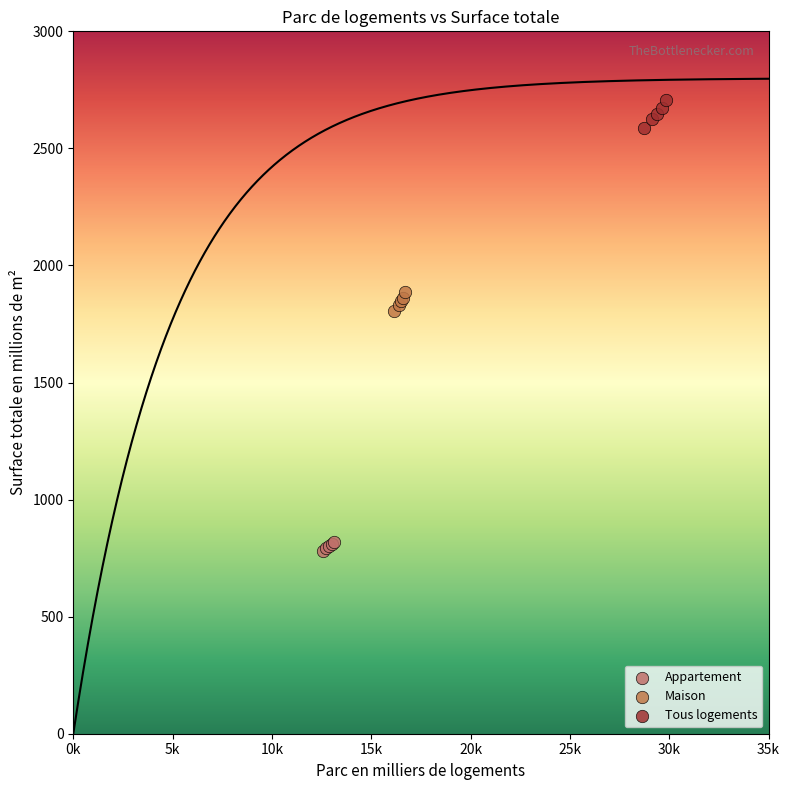

What are all the series names shown in the legend?

Appartement, Maison, Tous logements